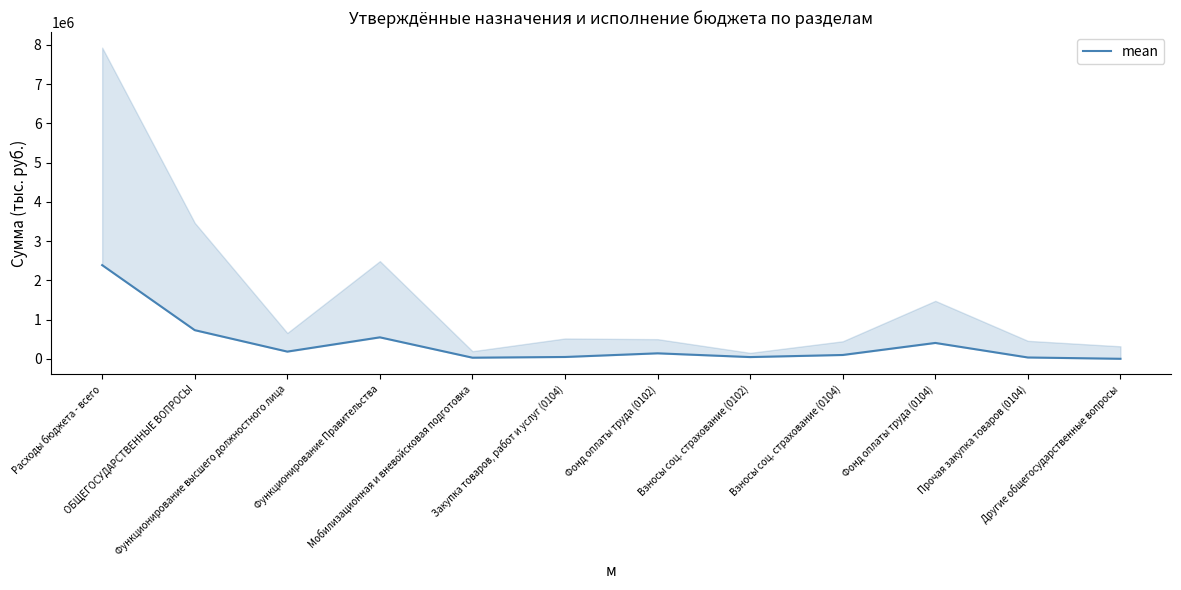

What position from the left is Взносы соц. страхование (0102)?

8